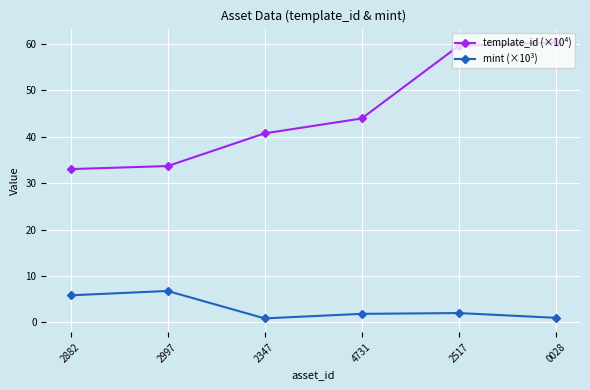

At which category does mint (×10³) reach its first local peak?

2997